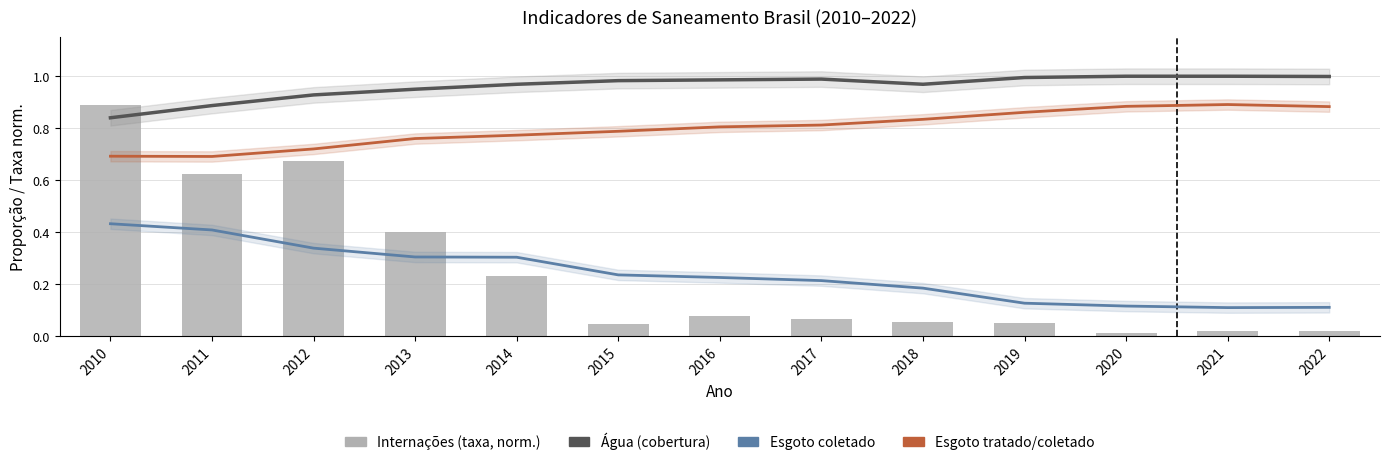

What value does the Internações (taxa, normalizada) series have at 2017?

0.1